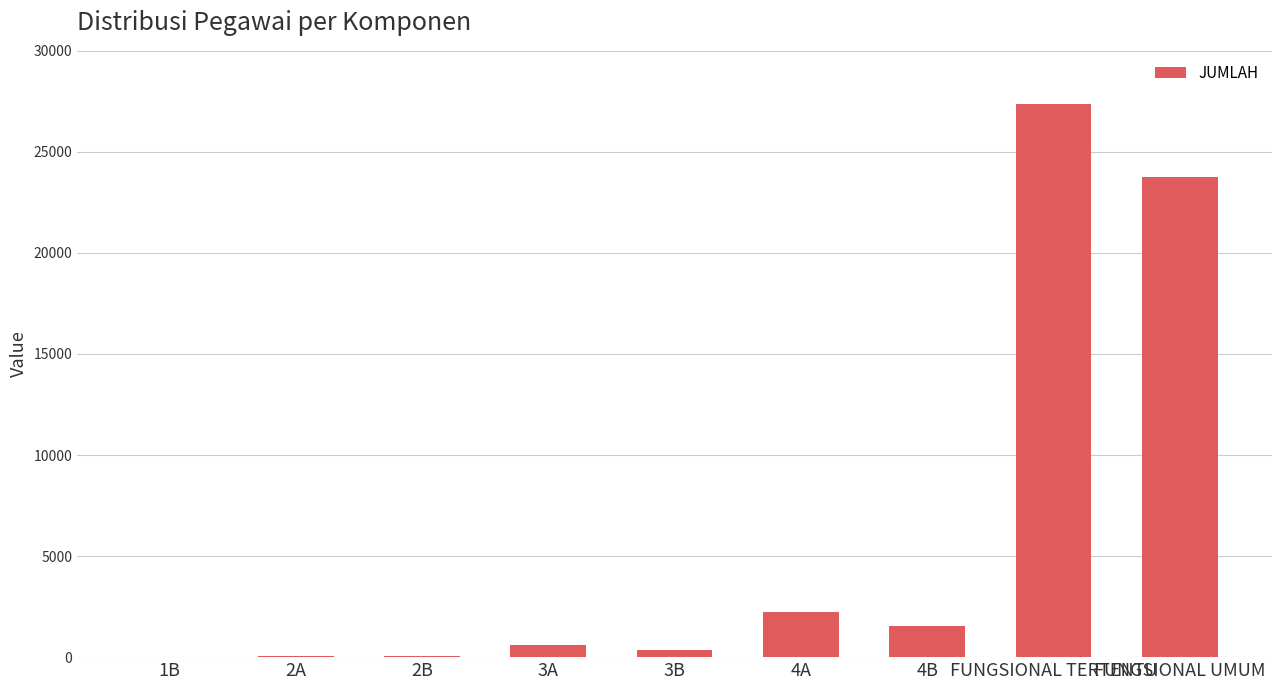

At which label is the value closest to 13678?

FUNGSIONAL UMUM